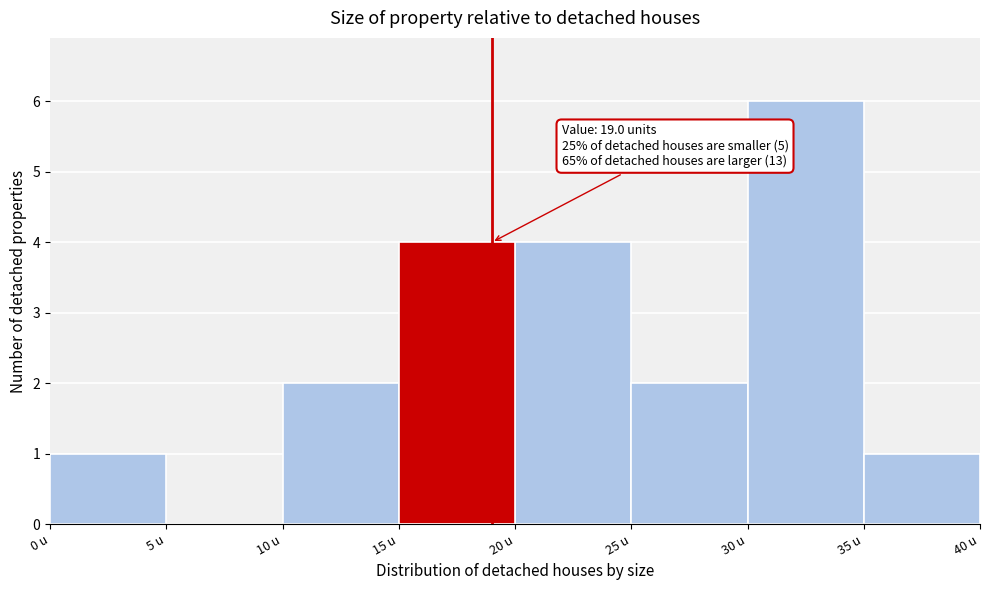

Which range on the x-axis has the tallest bar?

30 to 35